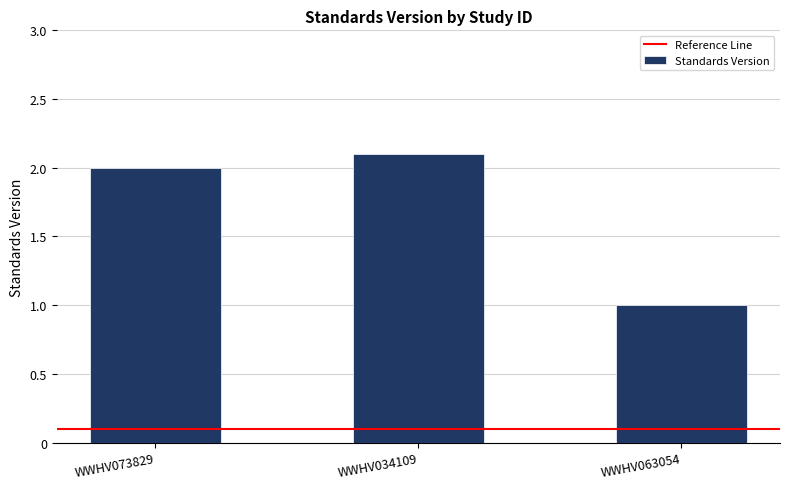

How many data points are less than 2?

1